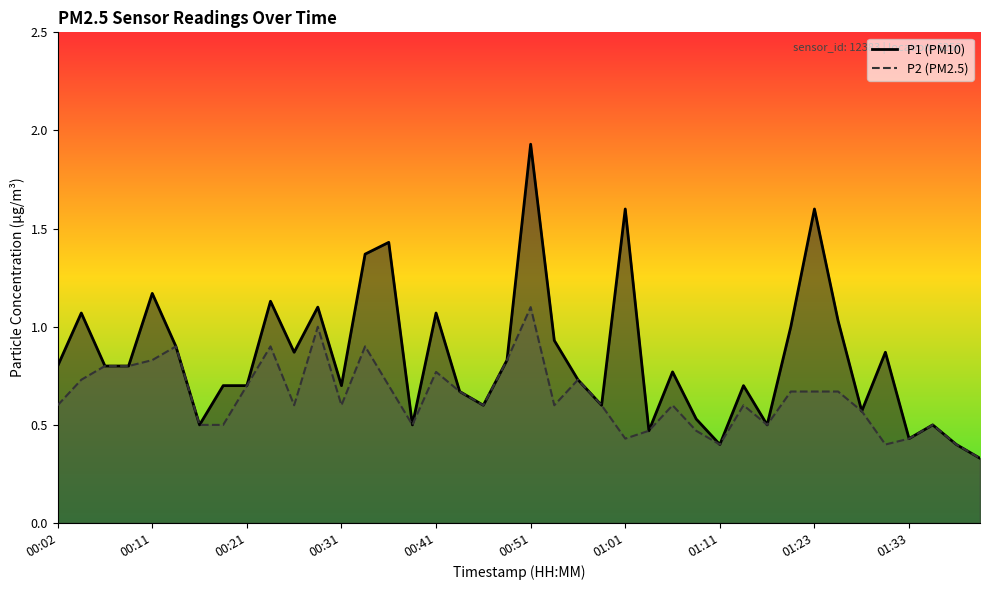

What are all the series names shown in the legend?

P1, P2